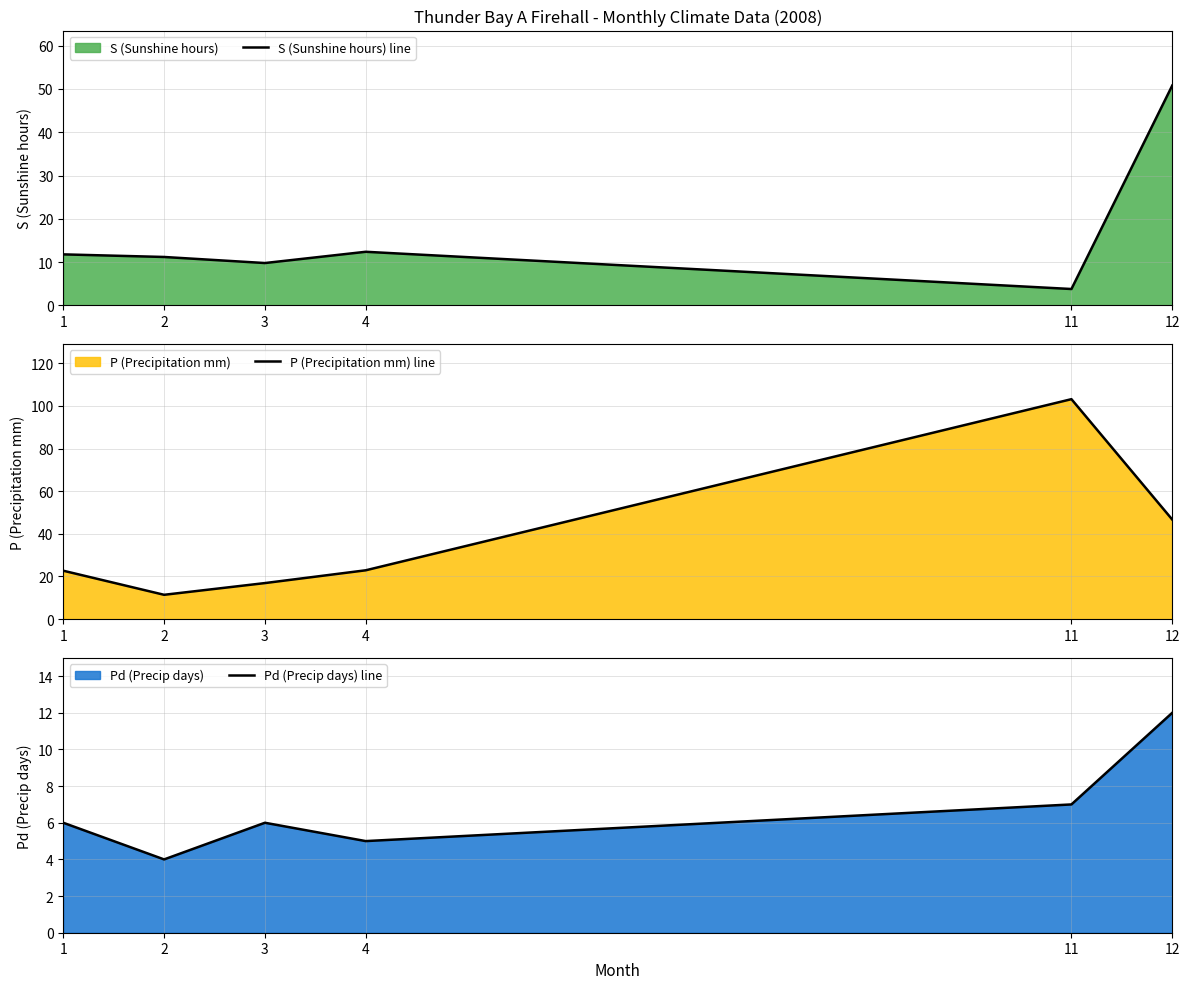

How many interior local peaks does the Pd (Precip days) line series have?

1